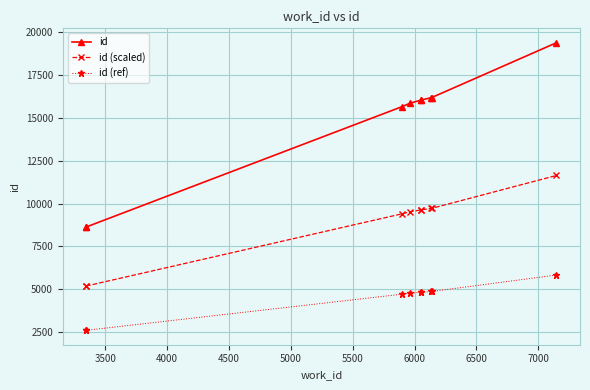

Reading left to right, list all the values displayed in this chart.

id: 8620.0	8629.0	15663.0	15865.0	16045.0	16046.0	16189.0	16190.0	19400.0
id (scaled): 5172.0	5177.4	9397.8	9519.0	9627.0	9627.6	9713.4	9714.0	11640.0
id (ref): 2586.0	2588.7	4698.9	4759.5	4813.5	4813.8	4856.7	4857.0	5820.0